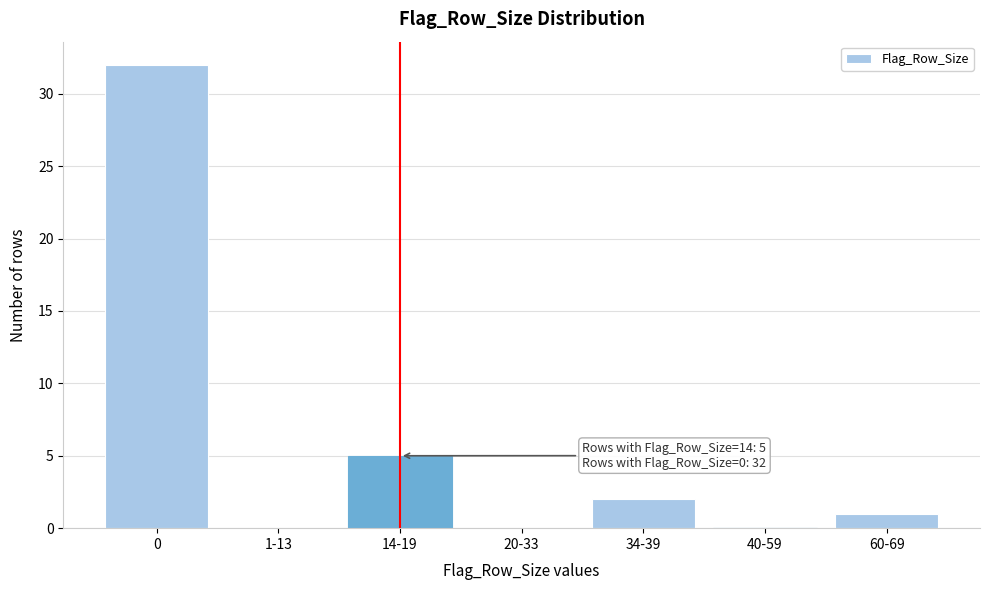

Reading left to right, transcribe all the data shown in this chart.

0=32	1-13=0	14-19=5	20-33=0	34-39=2	40-59=0	60-69=1